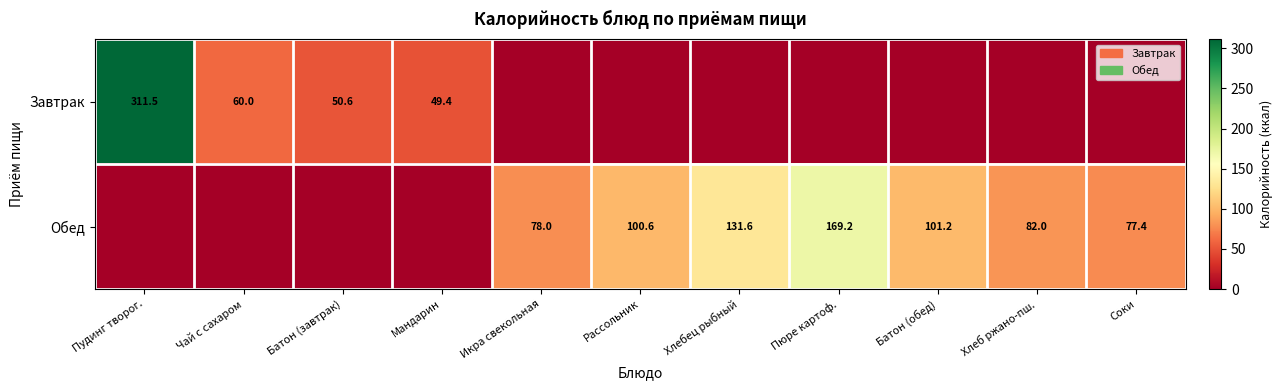

The value of Обед at Хлеб ржано-пш. is 82.0. True or false?

True